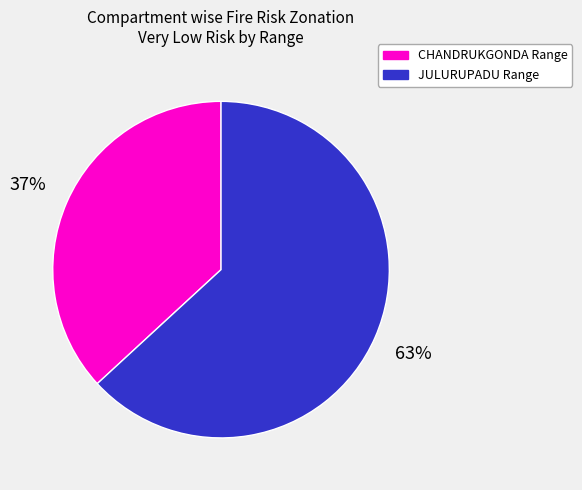

To the nearest percent, what is the average slice percentage?

50%